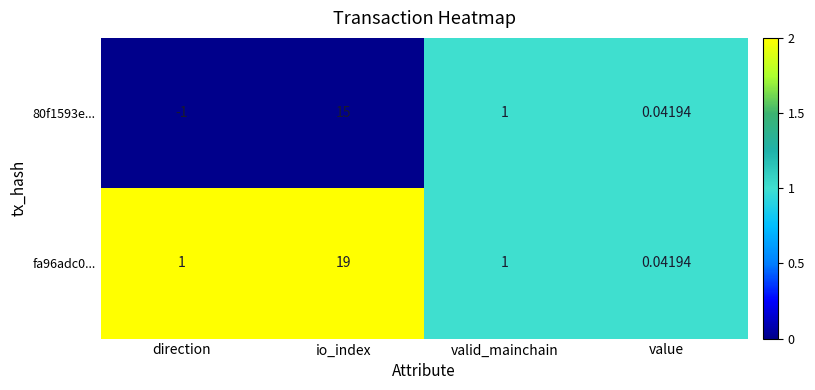

Is the value of 80f1593e... at value greater than the value of fa96adc0... at io_index?

No